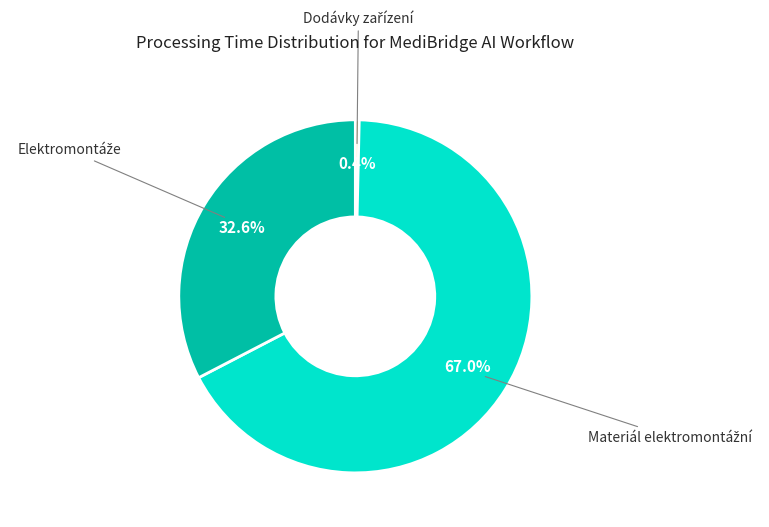

How many slices are in this pie chart?

3